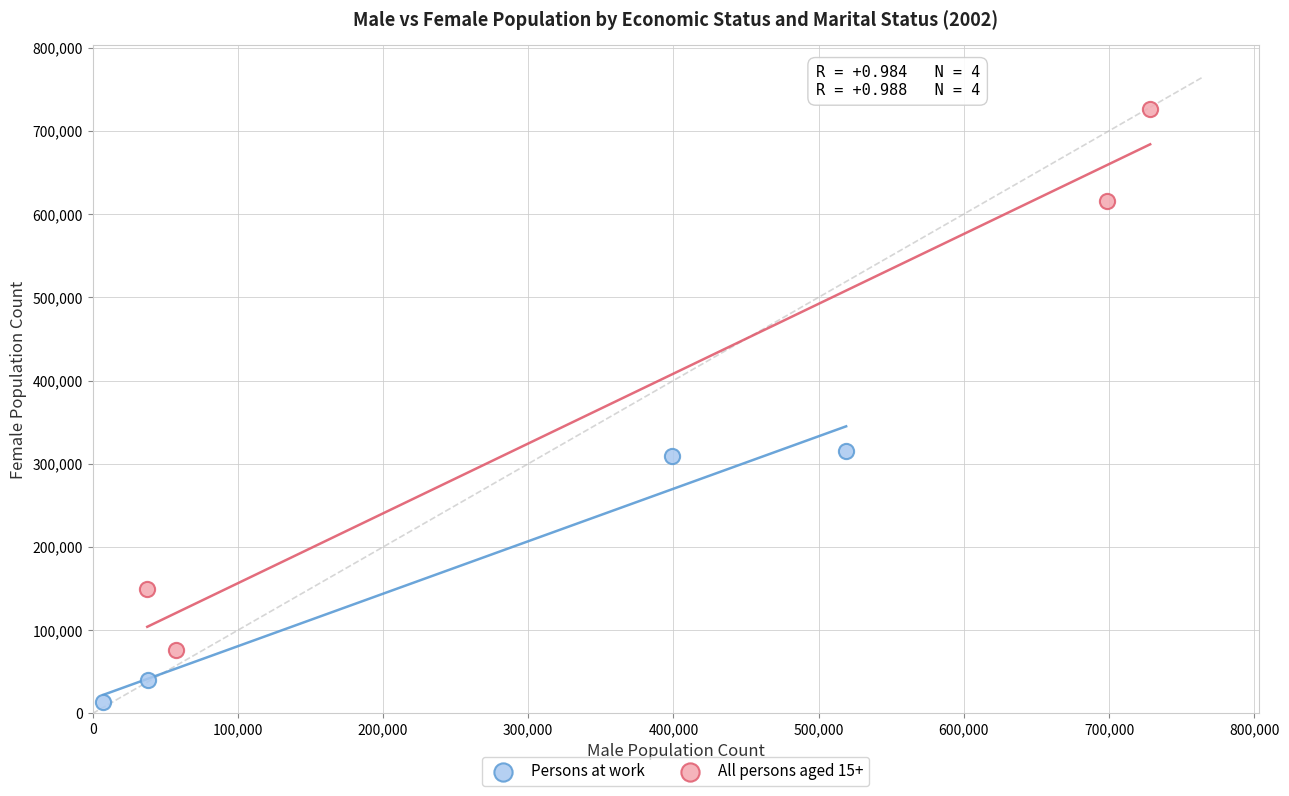

Which series contains the lowest Y value?

Persons at work